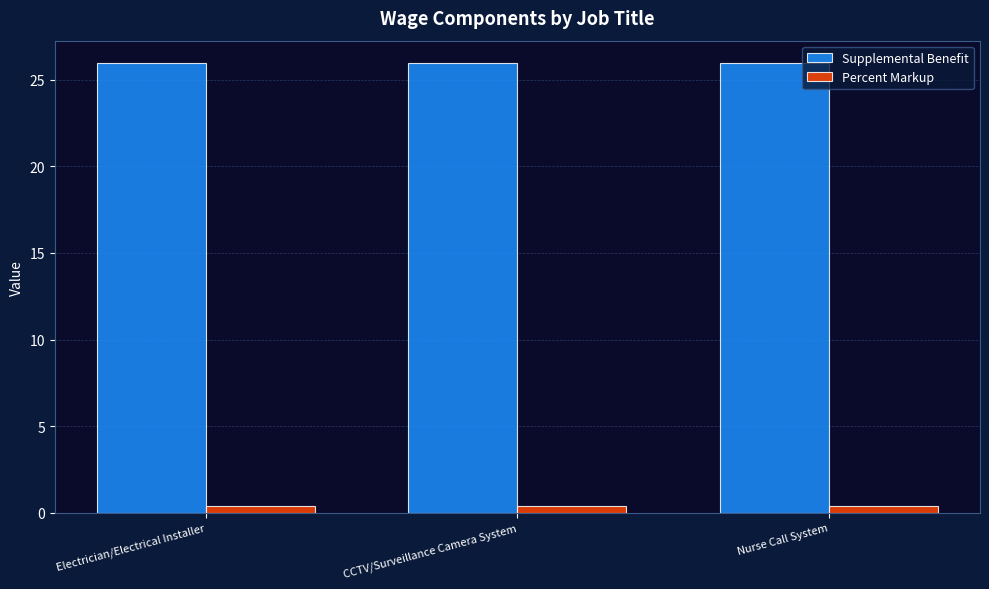

What position from the right is CCTV/Surveillance Camera System?

2